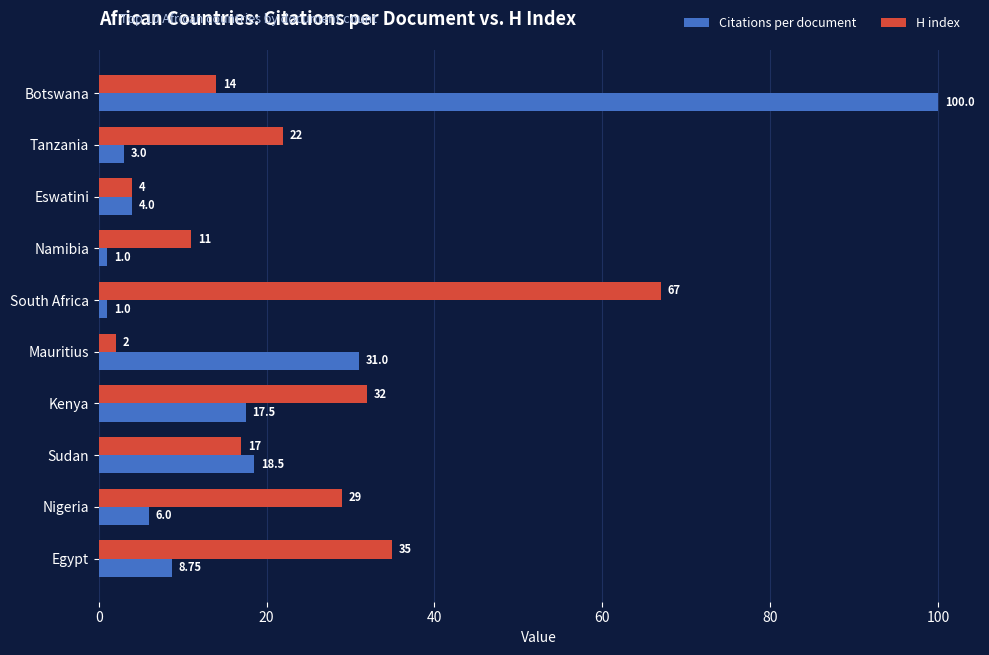

Is the value of H index at Namibia greater than the value of Citations per document at Tanzania?

Yes